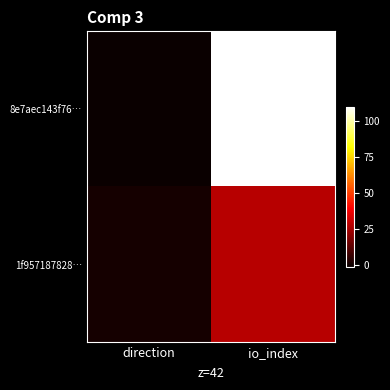

Which series changed the most between direction and io_index?

8e7aec143f76…